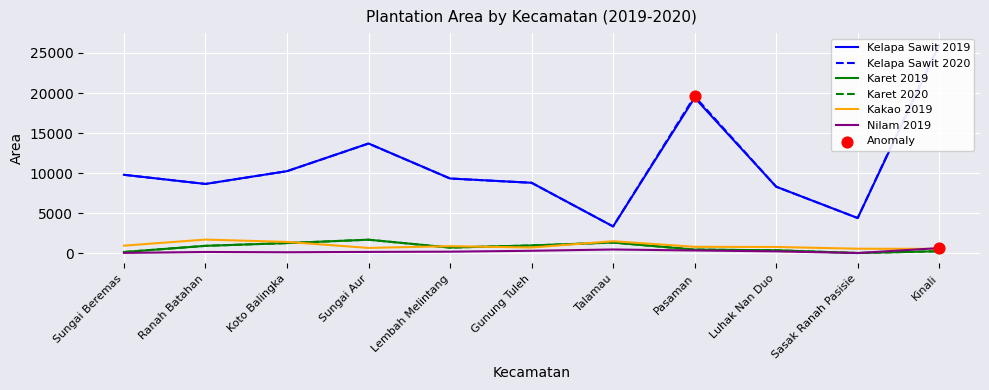

At which category is the sum across all series the highest?

Kinali